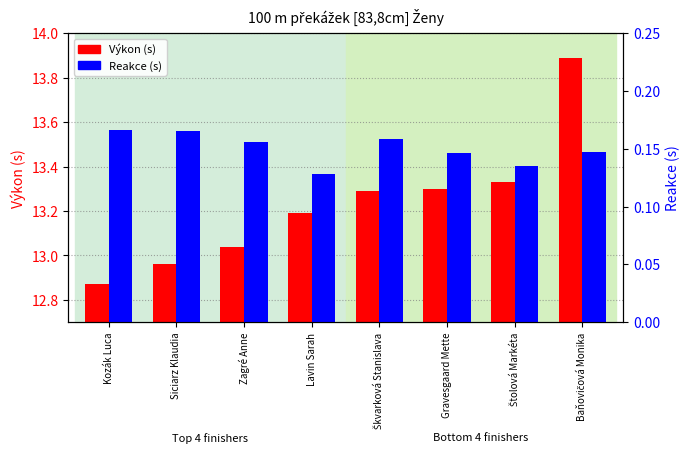

What is the difference between the second highest and second lowest values in the Výkon (s) series?

0.4